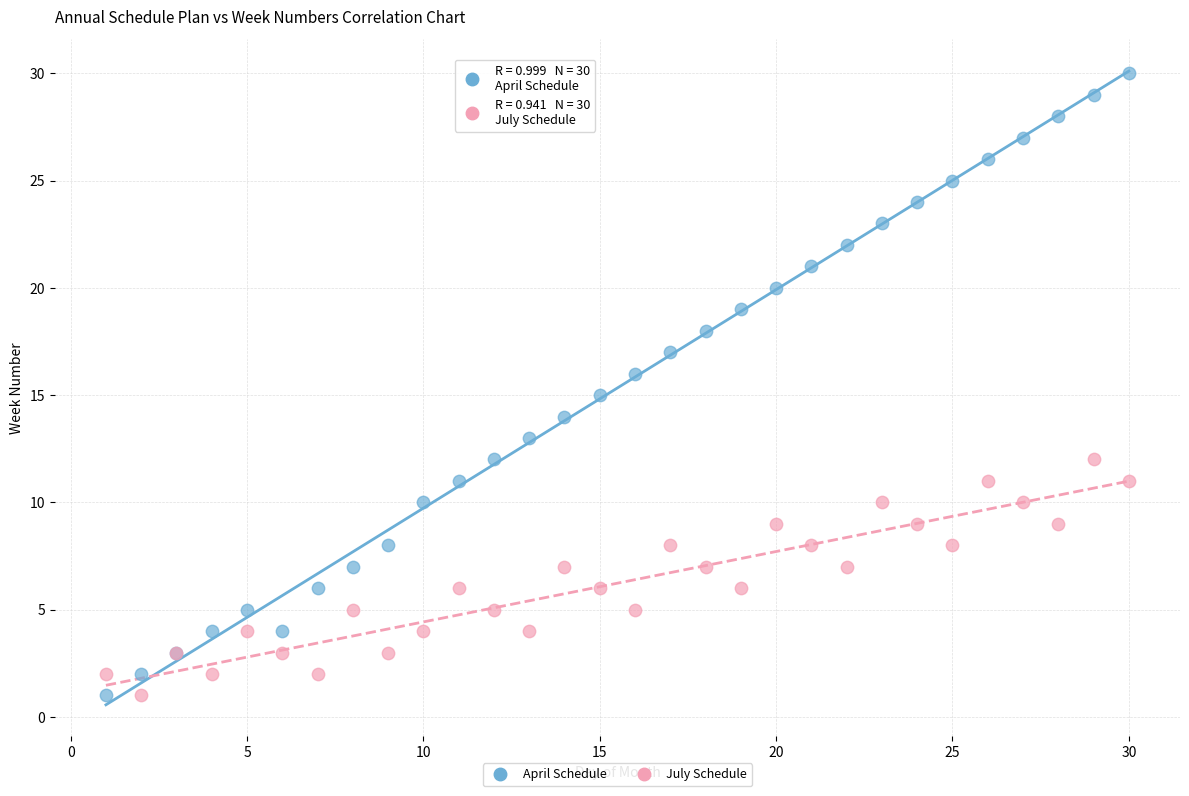

Which series has the largest Y range (max minus min)?

April Schedule